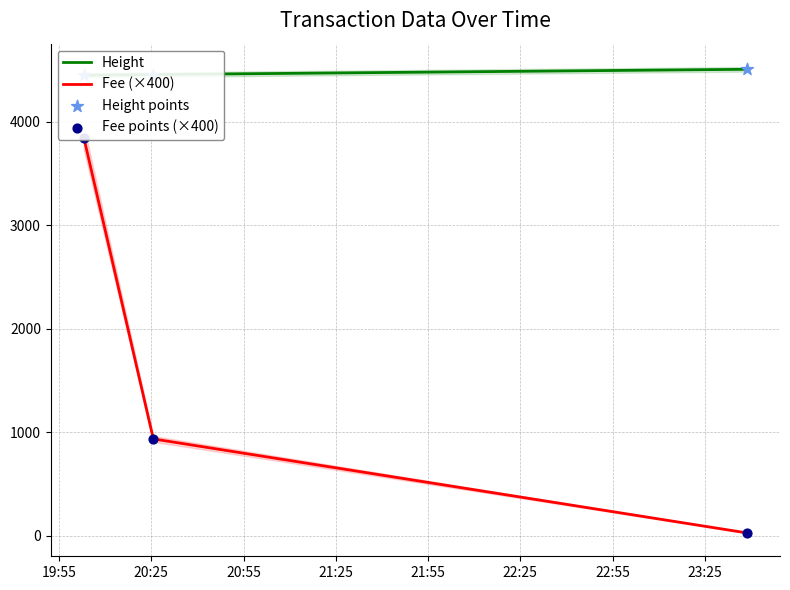

Which series has the largest total across all categories?

Height